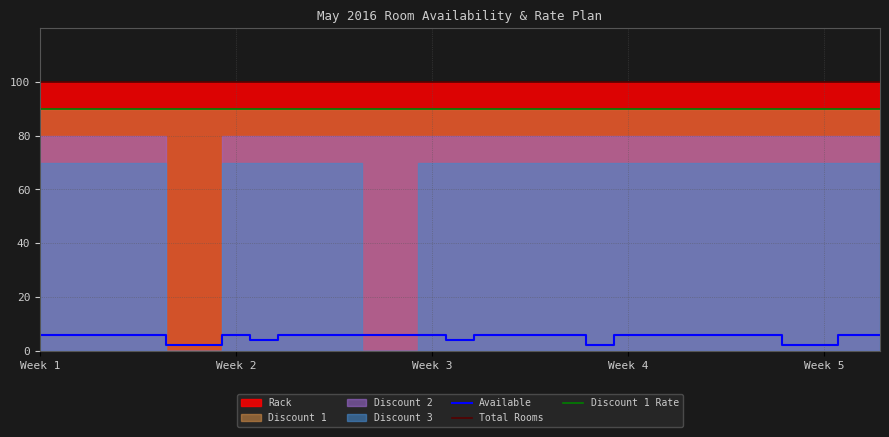

True or false: Total Rooms and Discount 1 Rate cross at least once.

False